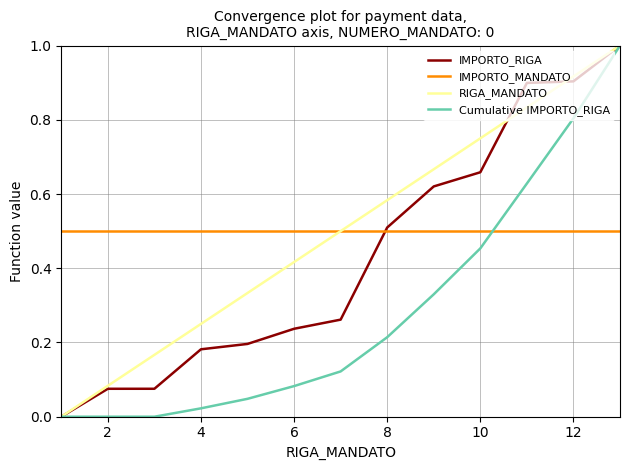

What is the maximum value shown in the chart?

1.0